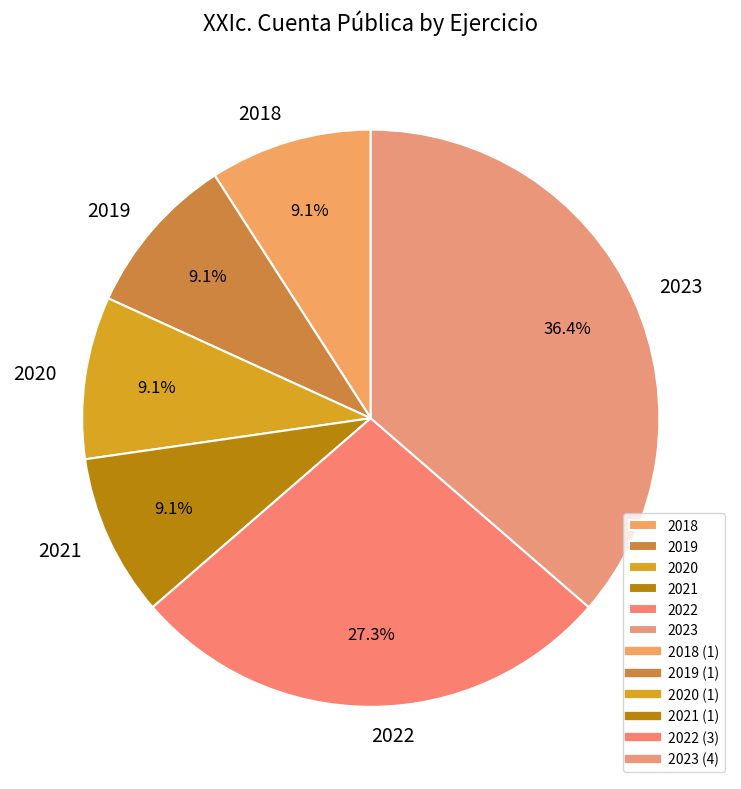

Count the number of slices in the pie.

6